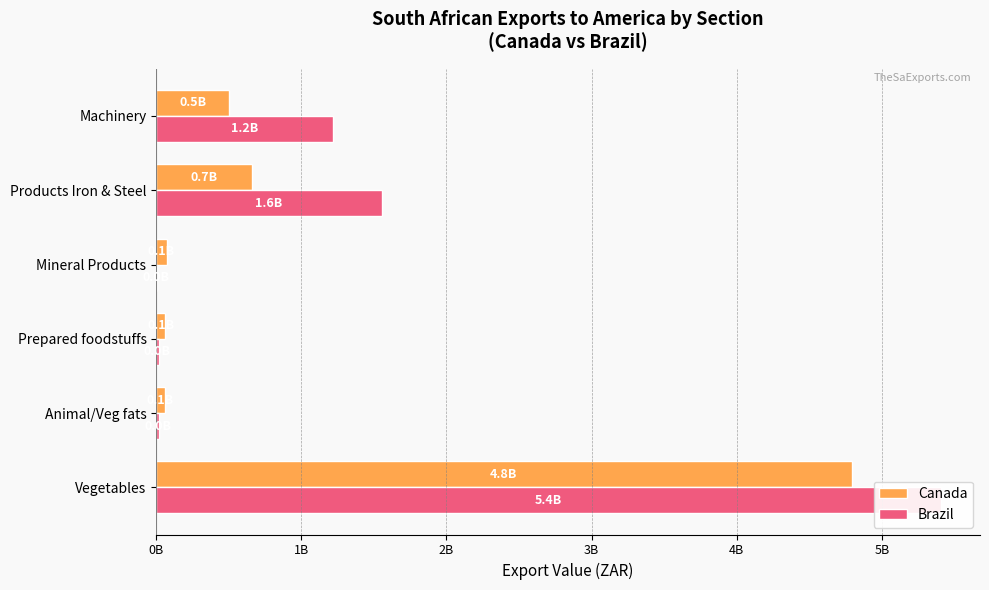

Which series changed the most between Animal/Veg fats and Prepared foodstuffs?

Canada